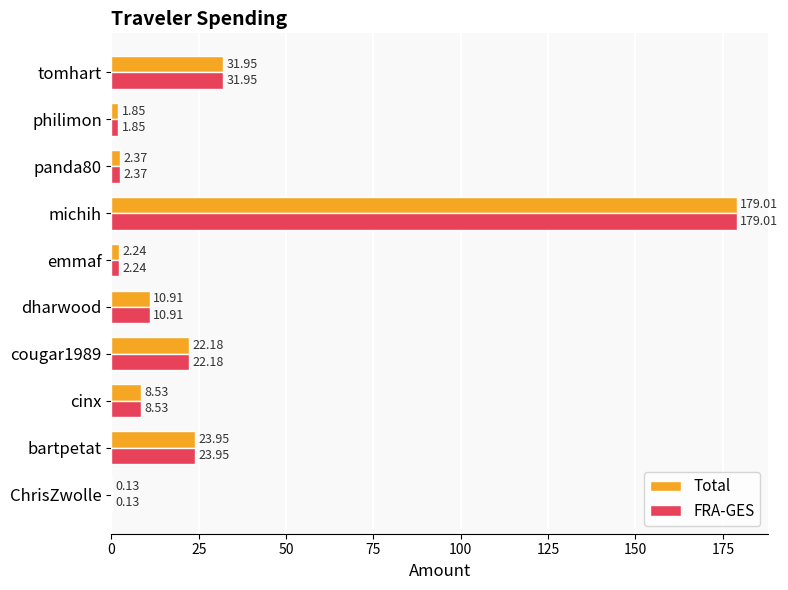

Which category has the highest value across all series?

michih